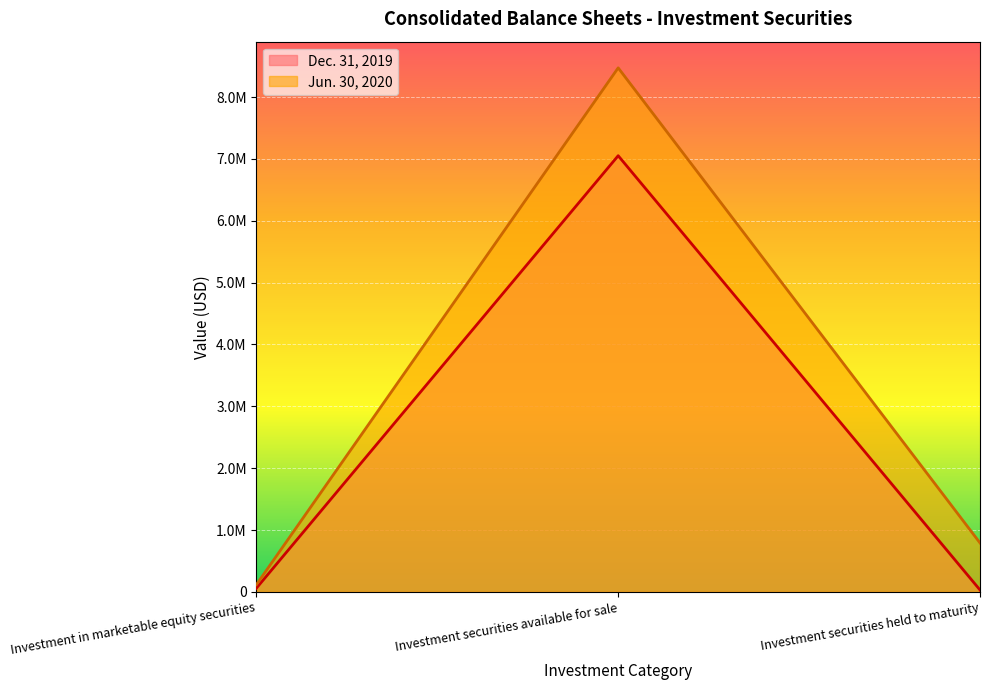

What position from the left is Investment in marketable equity securities?

1